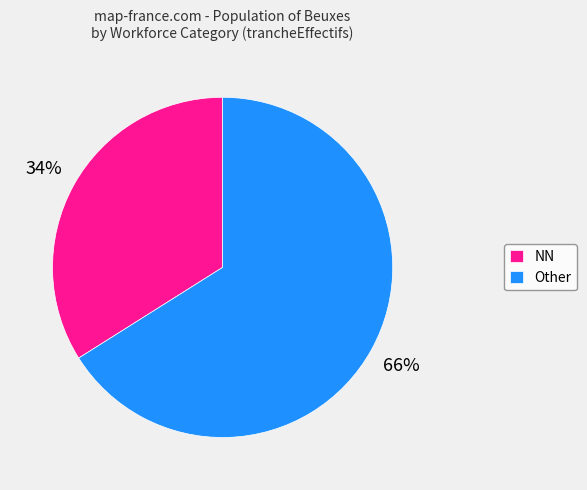

Is there a majority slice in this chart?

Yes